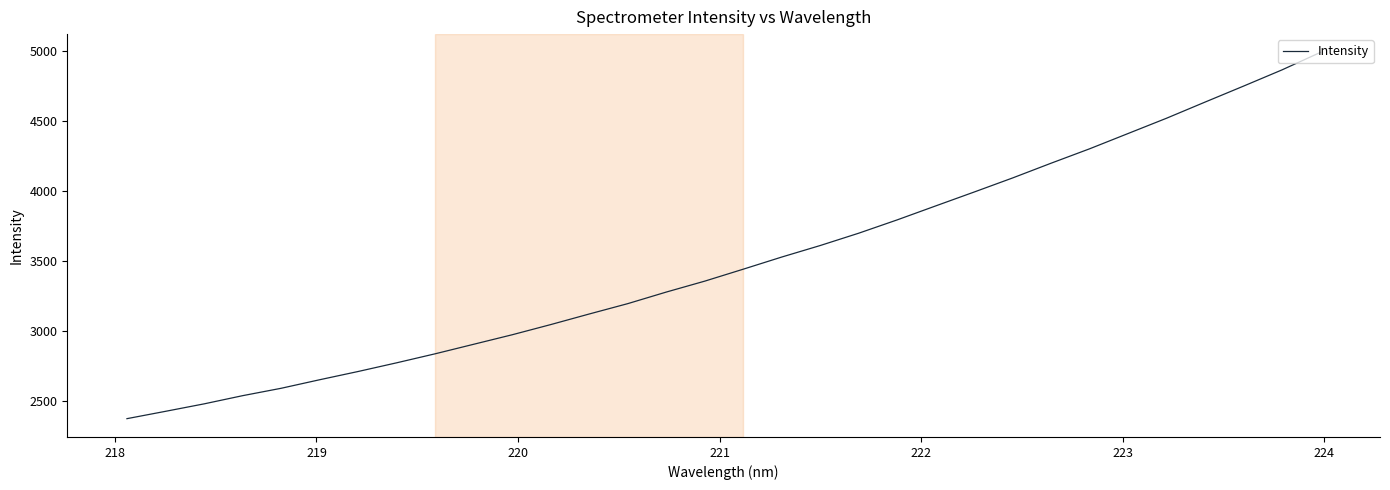

What is the maximum value shown in the chart?

4988.6